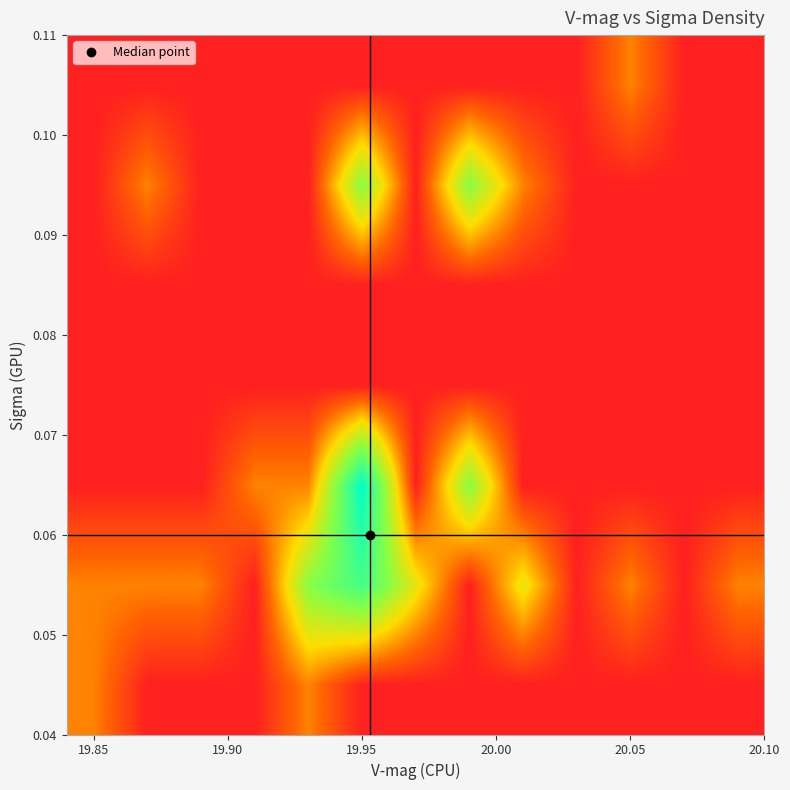

At how many categories does at least one series exceed 3?

1